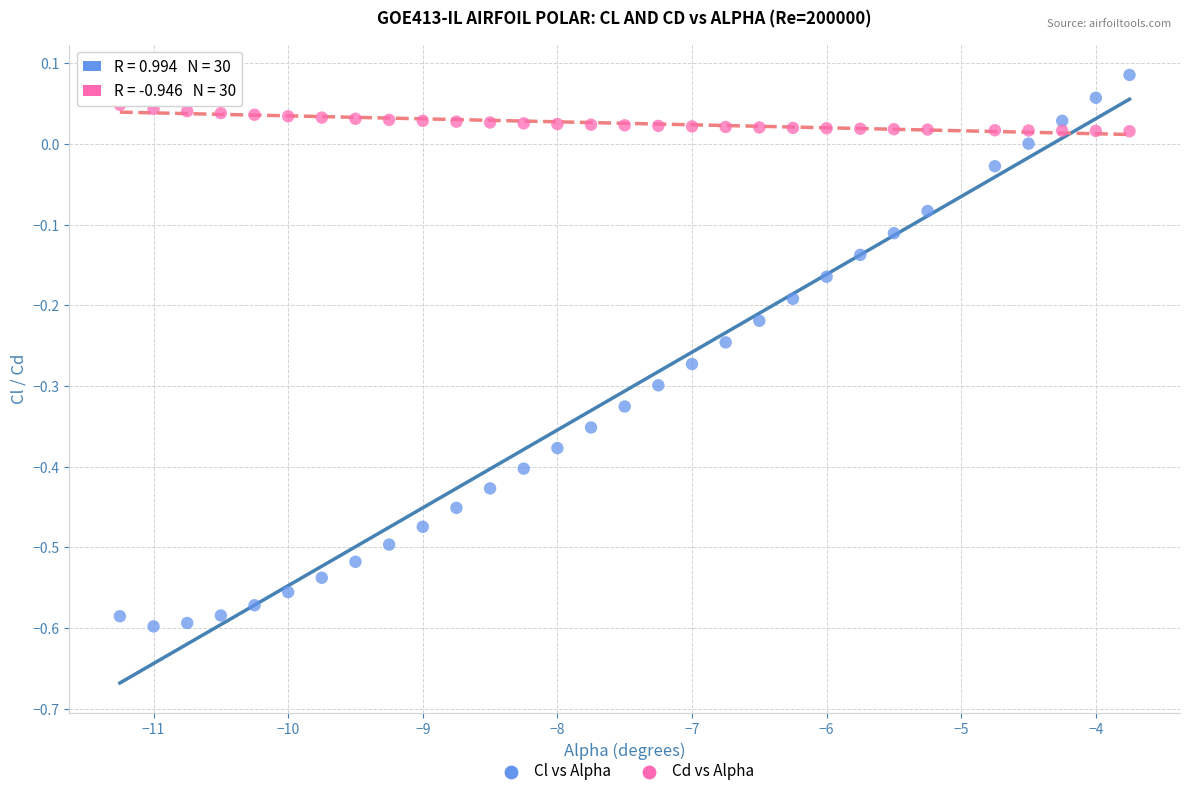

Which series has the largest Y range (max minus min)?

Cl vs Alpha